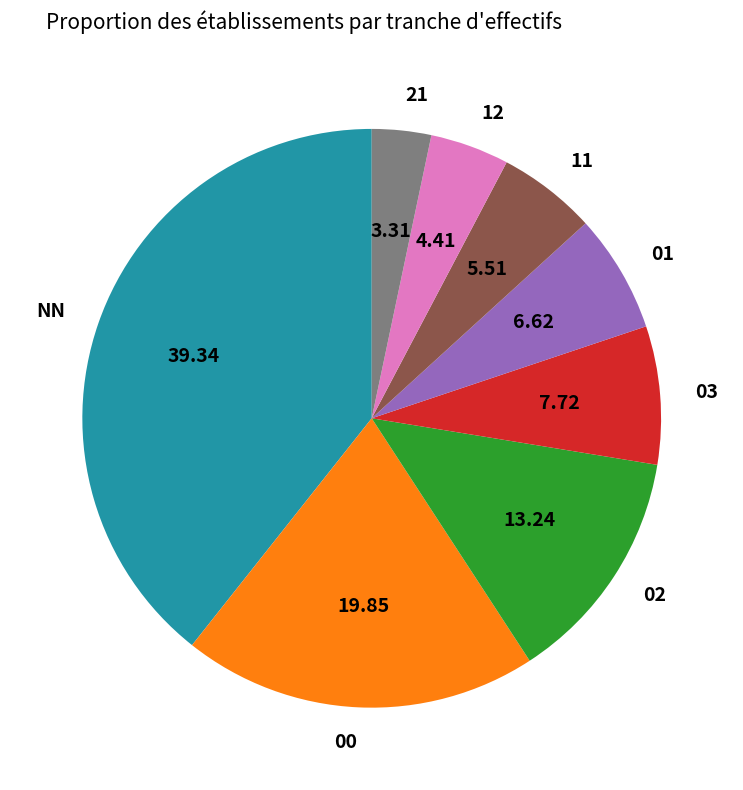

Is the sum of 01 and 02 greater than half?

No